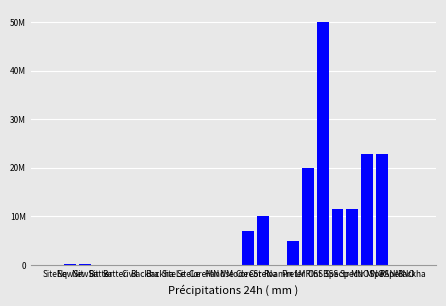

Where does the data first go above 80000?

NewSit